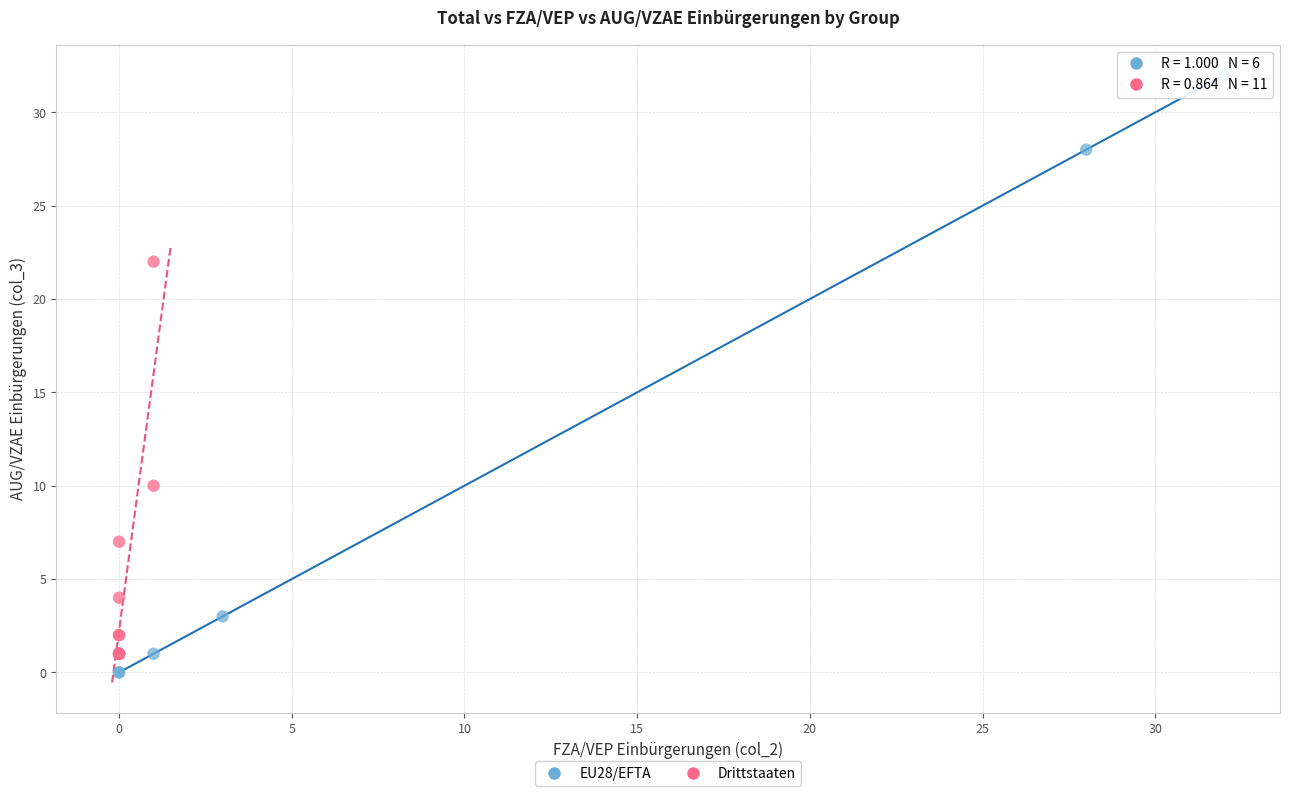

Which series contains the highest Y value?

EU28/EFTA